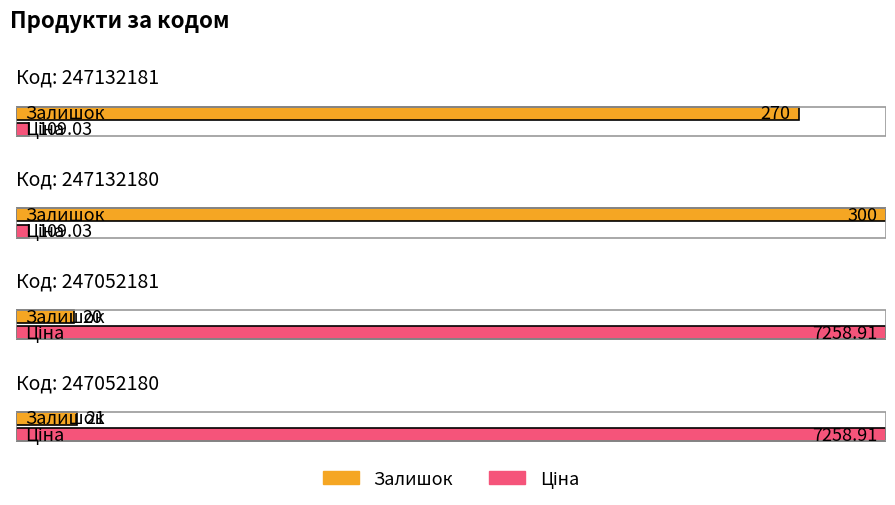

What is the value of the Залишок bar at the 3rd from the left?

20.0